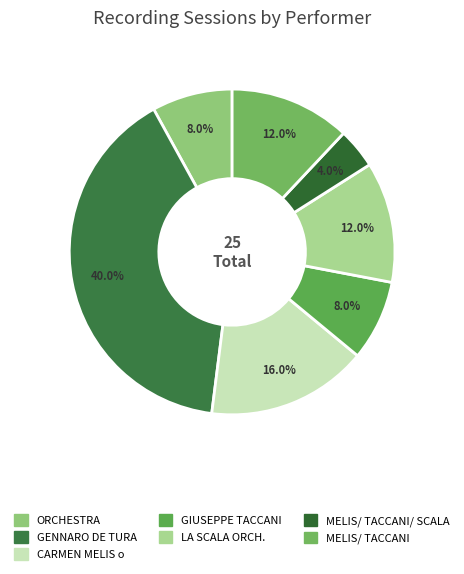

Count the number of slices in the pie.

7